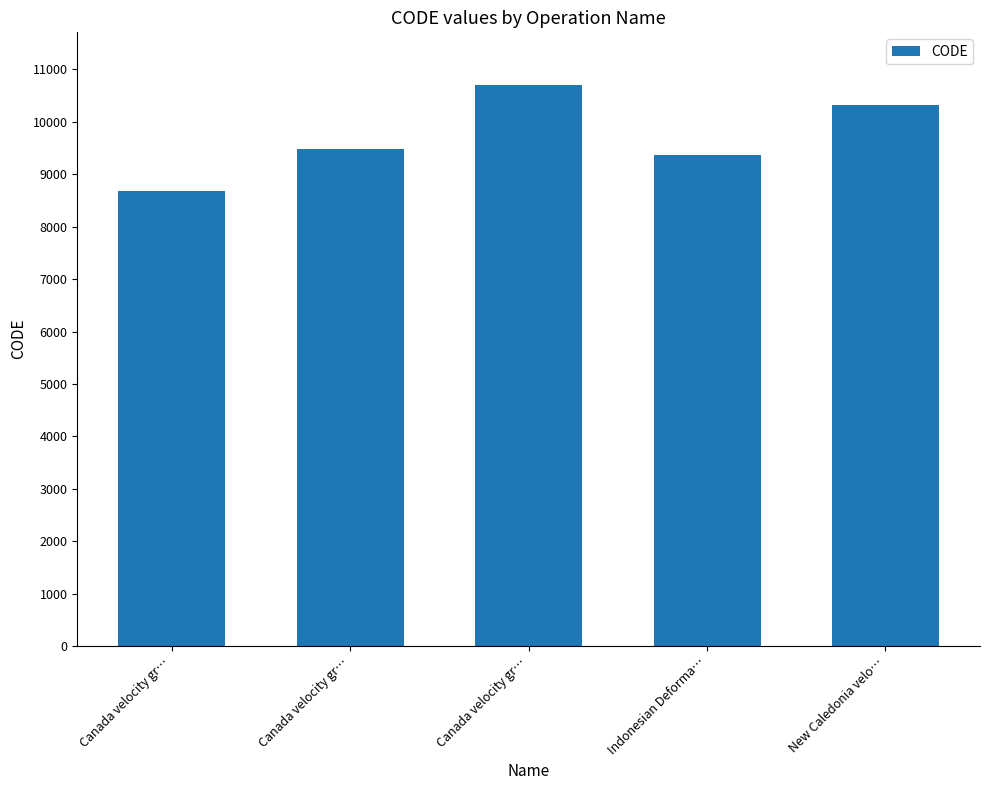

How many categories are shown in the chart?

5